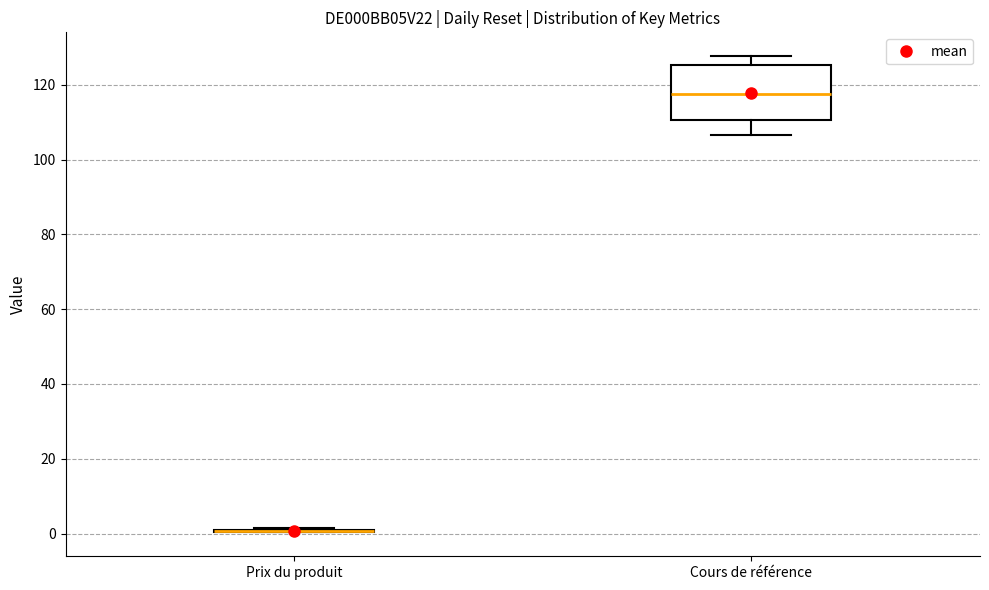

Reading left to right, transcribe this box plot: for each box, give where its median line is, the range the box spans, and where its two whiskers end, as read against the y-axis. The values are not printed on the chart, so give them approximately, as read against the axis.

Prix du produit: box collapsed to a line at 0, whiskers 0 to 2
Cours de référence: median 118, box 110 to 126, whiskers 106 to 128